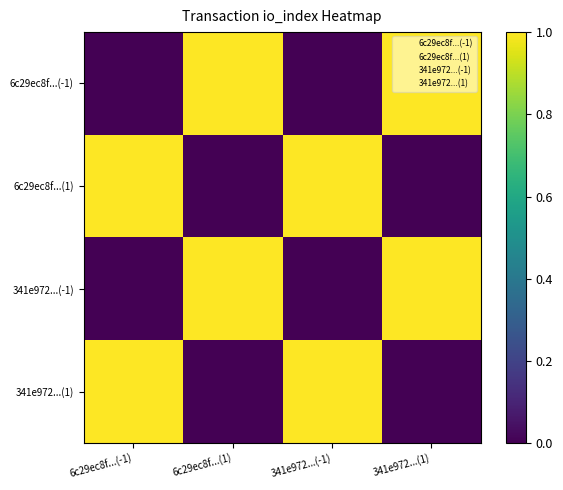

At how many categories does at least one series exceed 0?

4